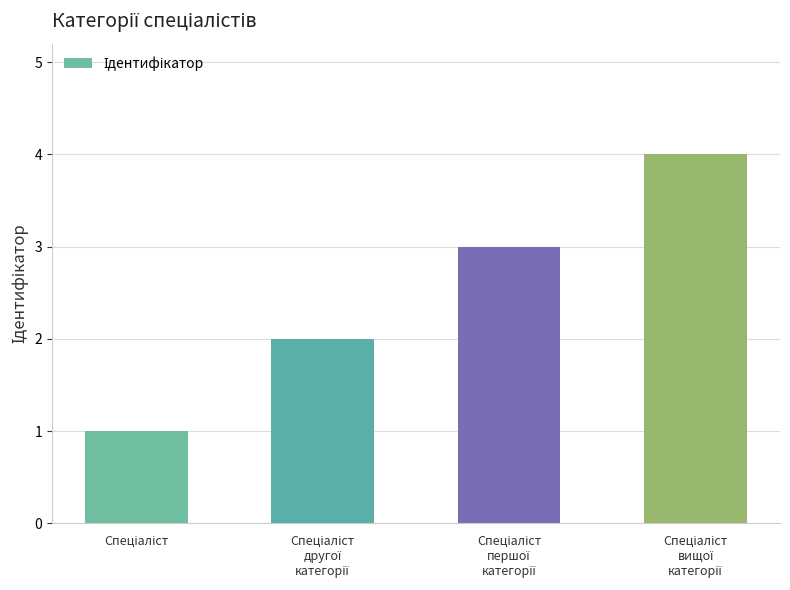

What is the greatest value displayed?

4